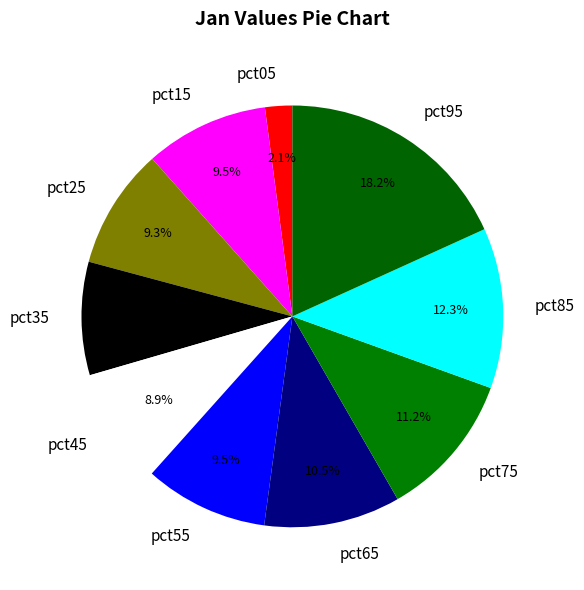

Is there a majority slice in this chart?

No